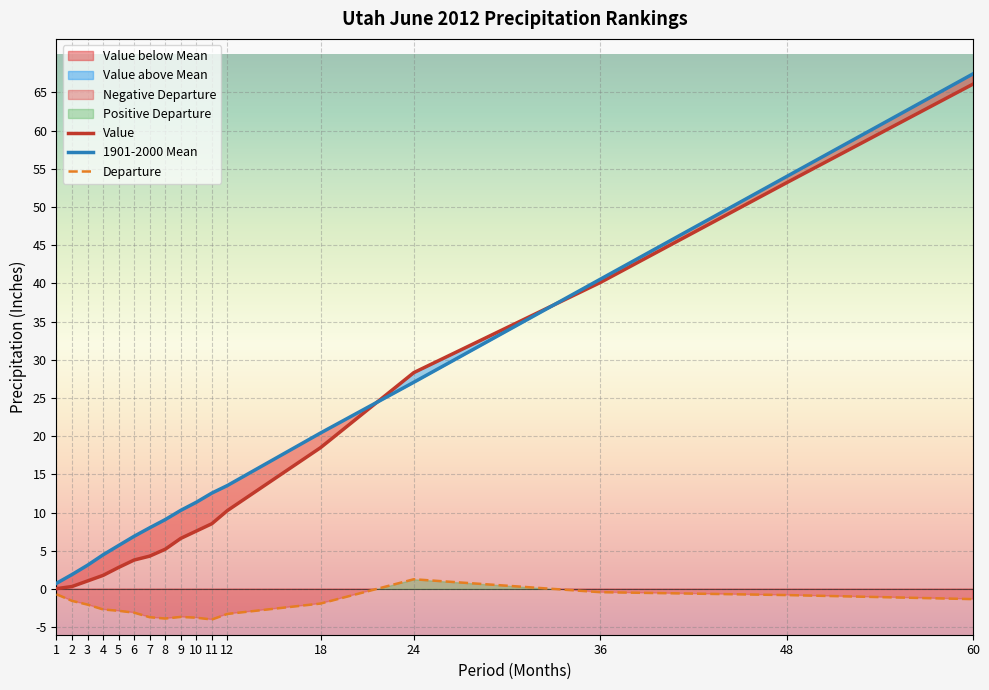

At which category does Departure reach its first local valley?

8